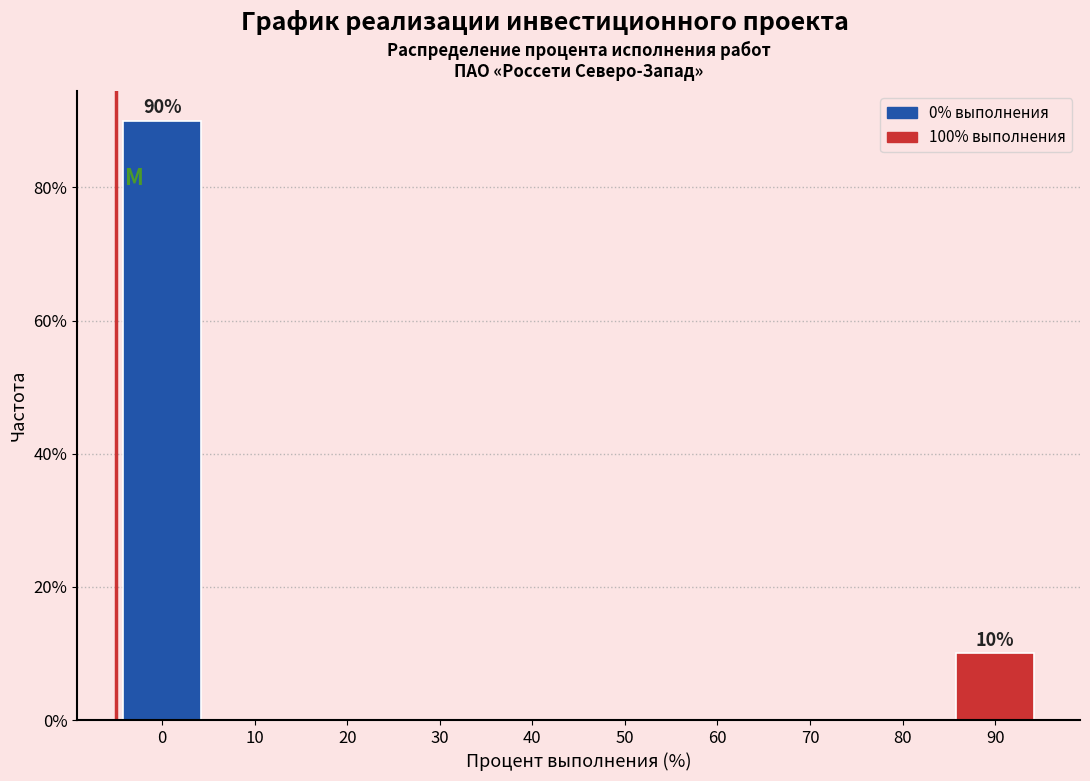

Reading left to right, list all the values displayed in this chart.

0=90	10=0	20=0	30=0	40=0	50=0	60=0	70=0	80=0	90=10